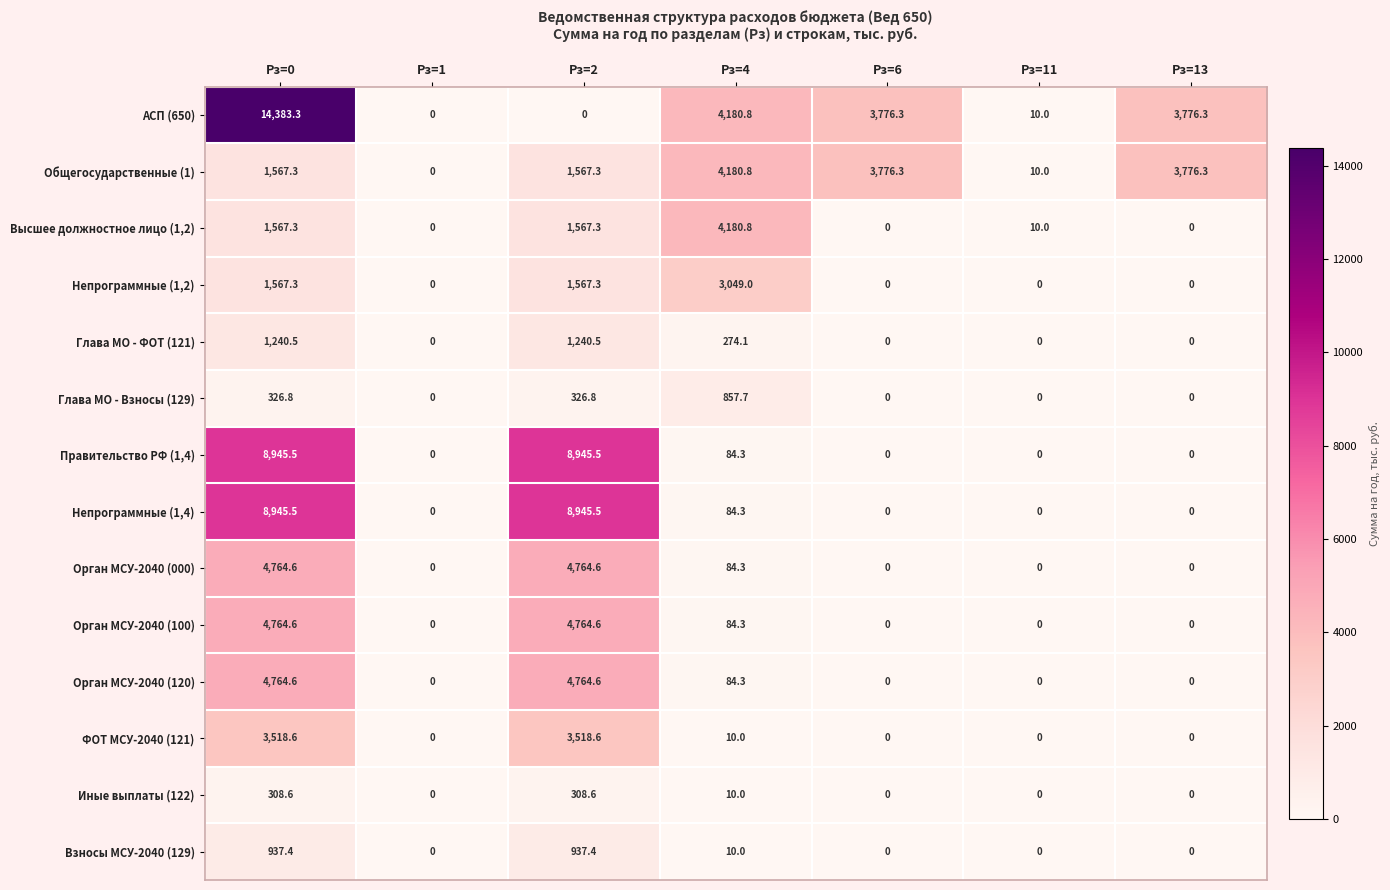

Is it true that Непрограммные (1,4) equals 2363.6 at Рз=2?

False